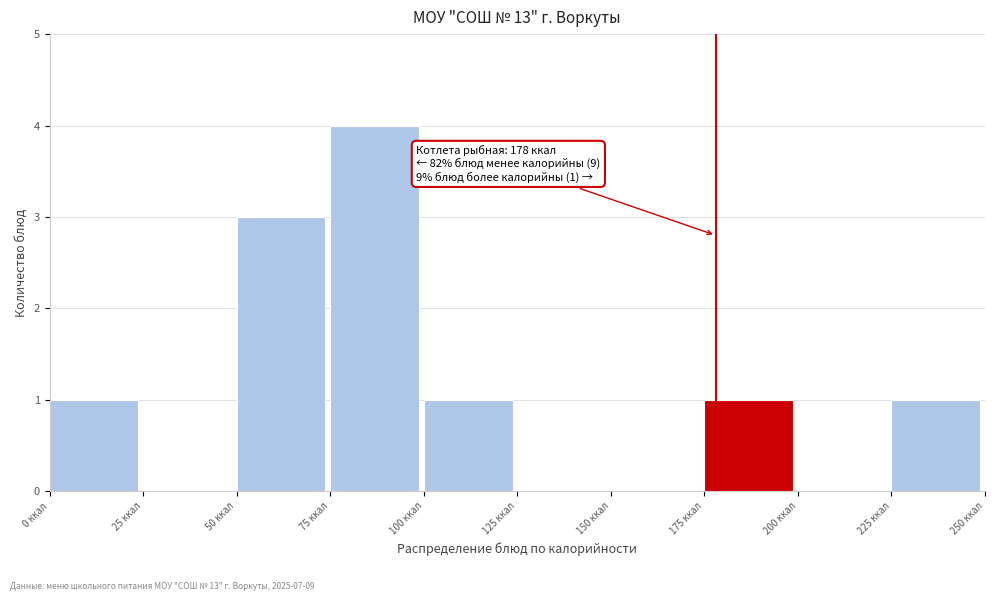

Over which range of the x-axis is the bar tallest?

75 to 100